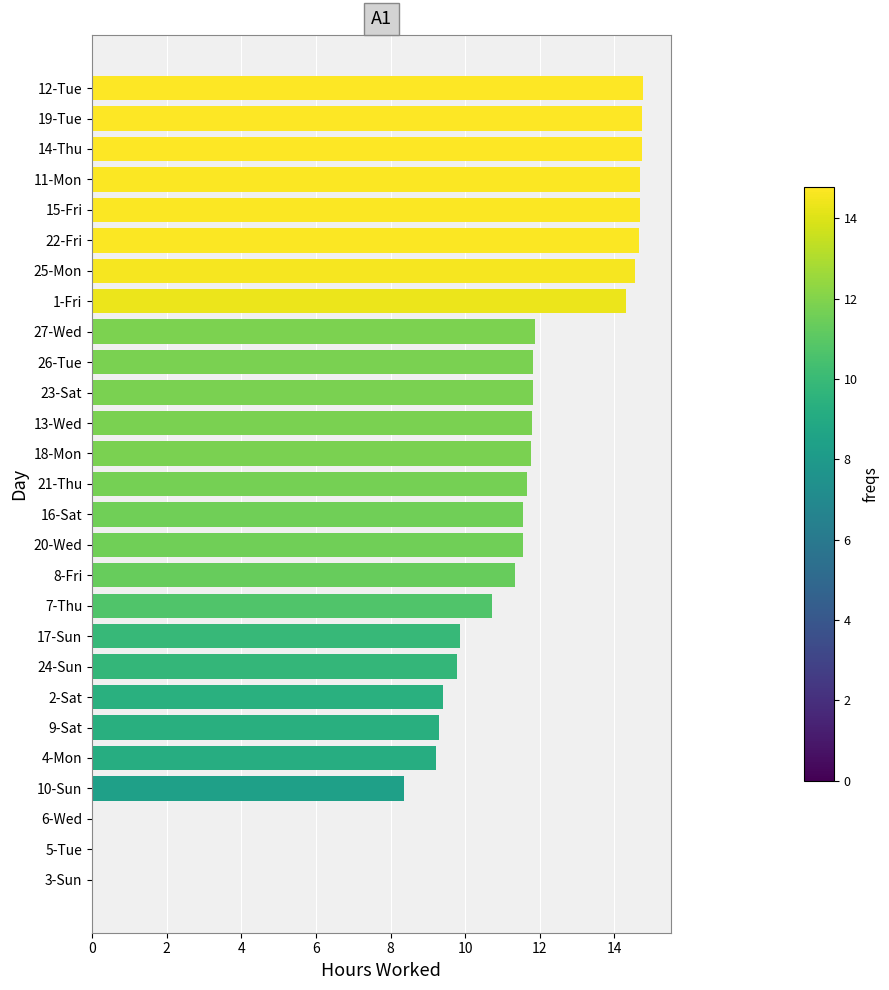

What is the greatest value displayed?

14.8